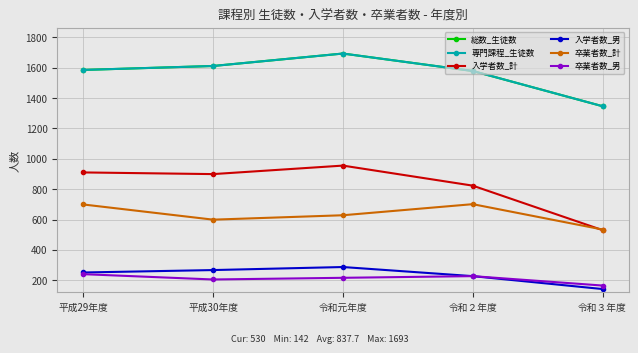

At how many categories does at least one series exceed 785?

5